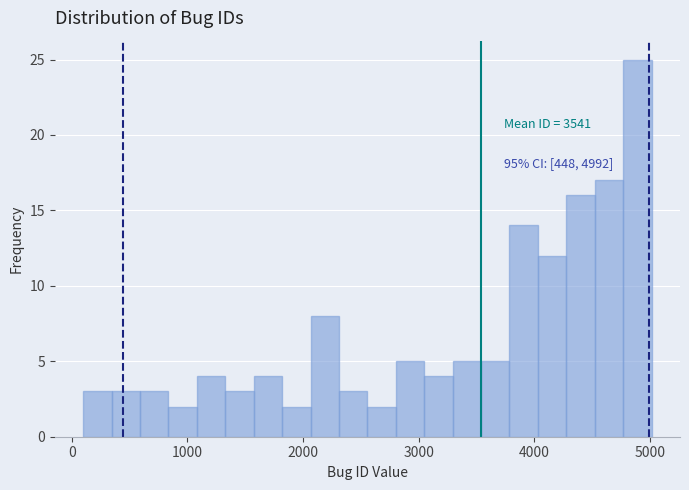

Around what value on the x-axis is the tallest bar? Give the approximate position of its centre, as read against the axis.

4900